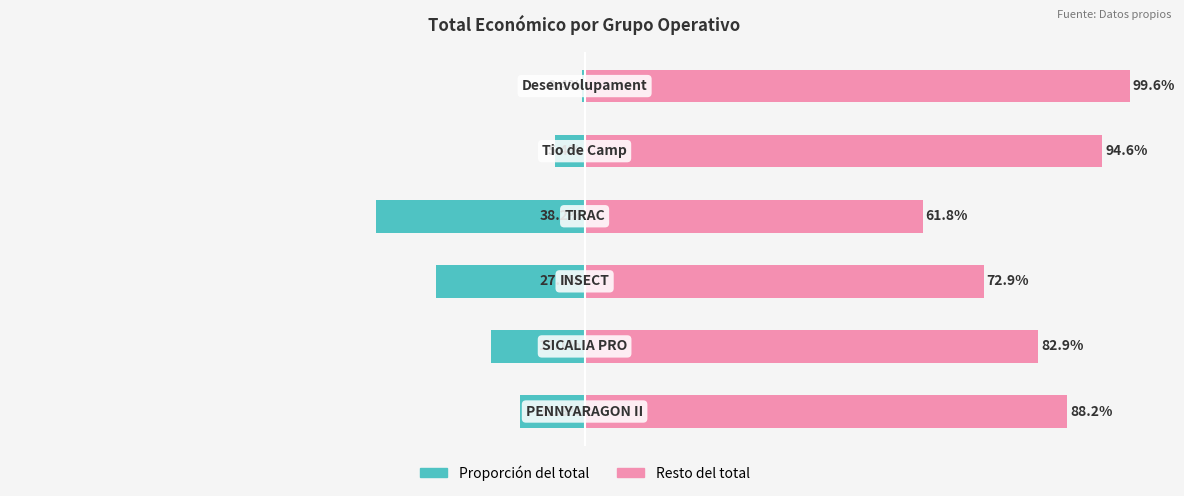

What value does the Resto del total series have at 1?

82.9